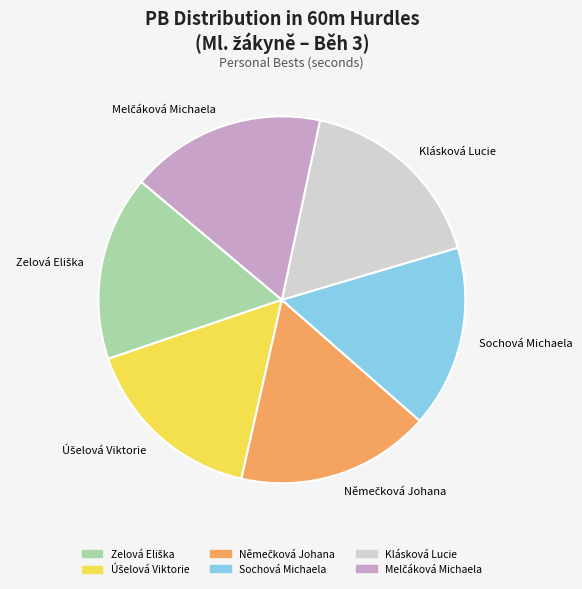

Is Sochová Michaela the majority of the pie?

No